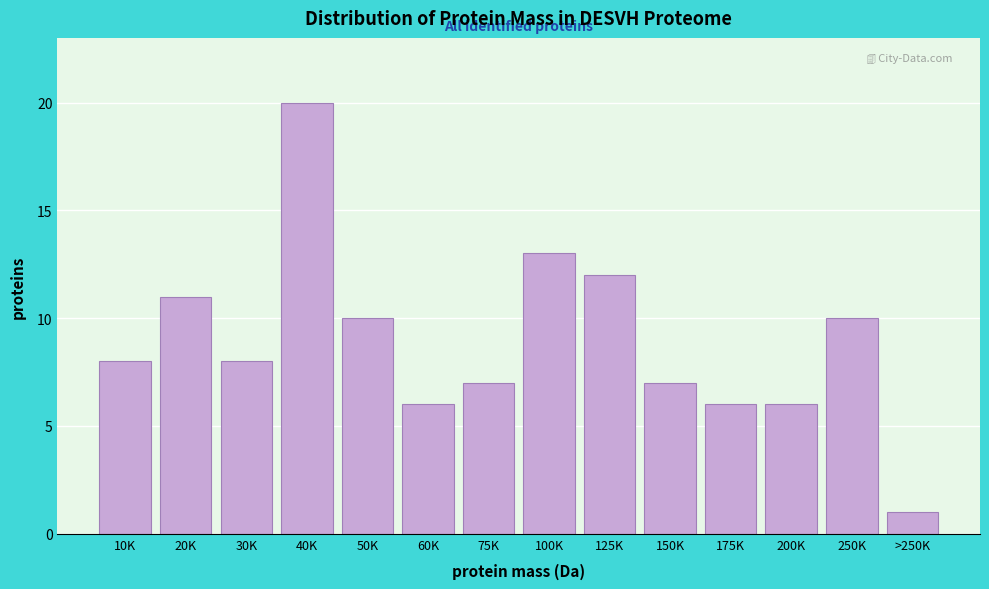

Reading left to right, list all the values displayed in this chart.

8	11	8	20	10	6	7	13	12	7	6	6	10	1